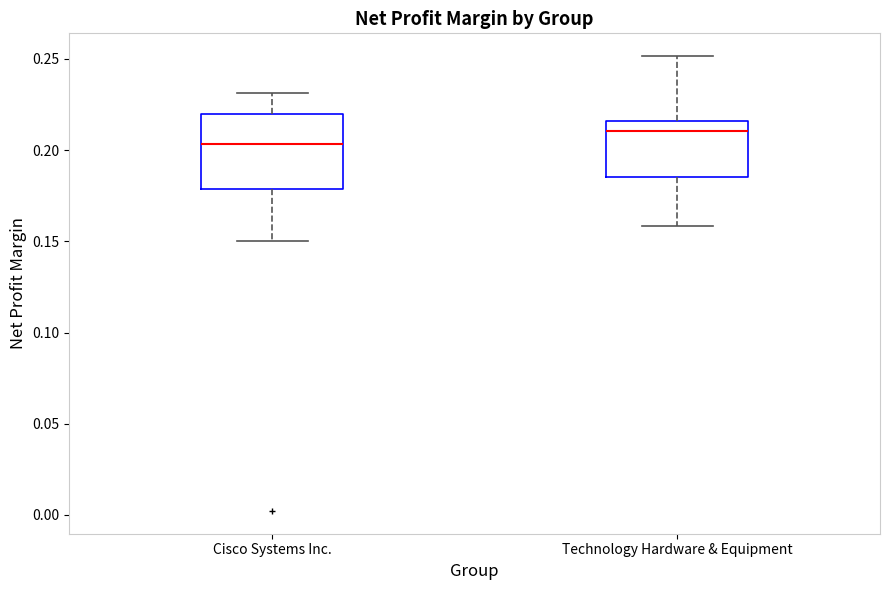

Reading left to right, read every box against the y-axis: the position of its median line, the range the box covers, and the ends of its whiskers. The values are not printed on the chart, so give them approximately, as read against the axis.

Cisco Systems Inc.: median 0.205, box 0.180 to 0.220, whiskers 0.150 to 0.230
Technology Hardware & Equipment: median 0.210, box 0.185 to 0.215, whiskers 0.160 to 0.250